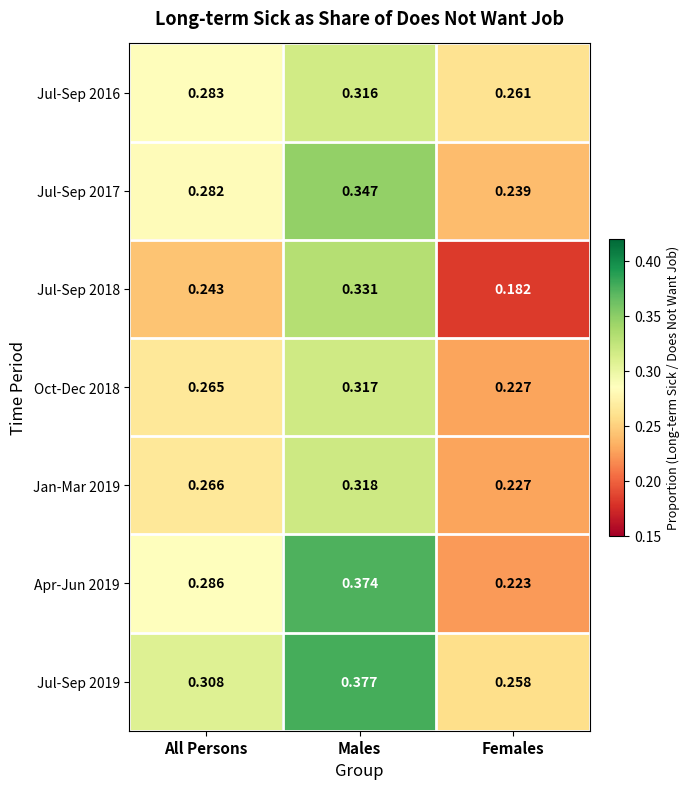

Which series has the widest spread of values?

Apr-Jun 2019